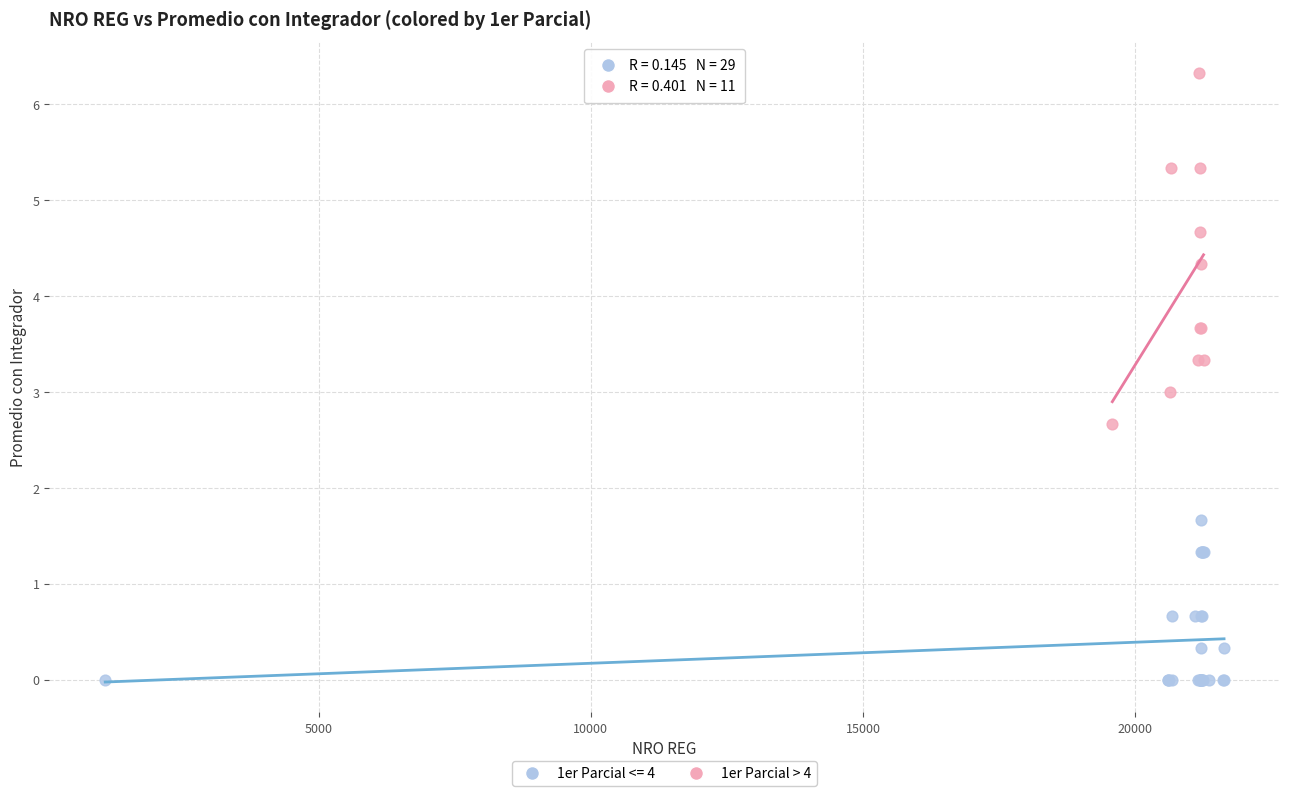

Which series reaches the maximum Y coordinate?

1er Parcial > 4